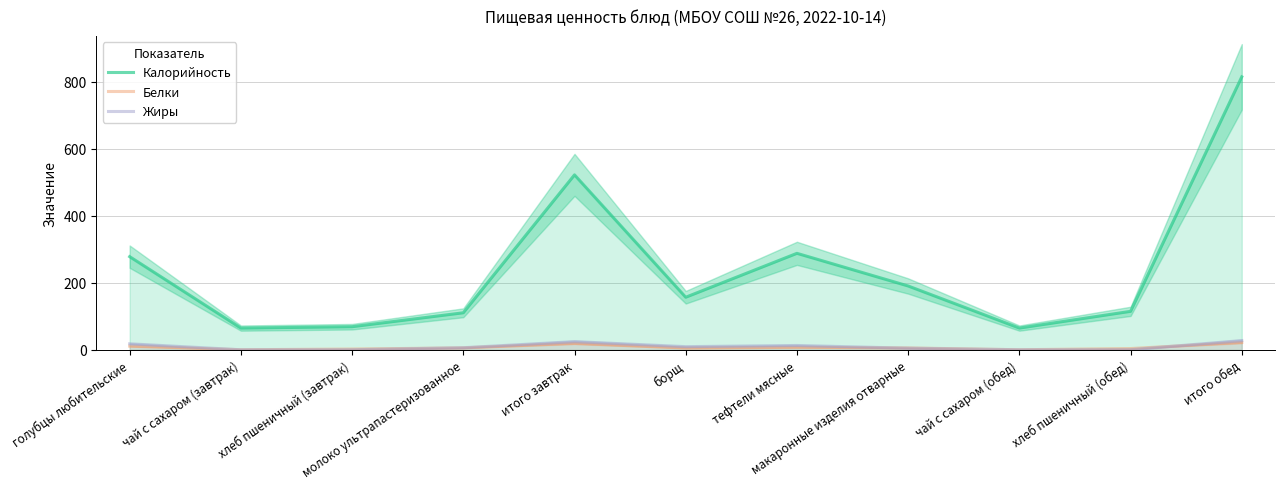

Which series changed the most between хлеб пшеничный (завтрак) and молоко ультрапастеризованное?

Калорийность